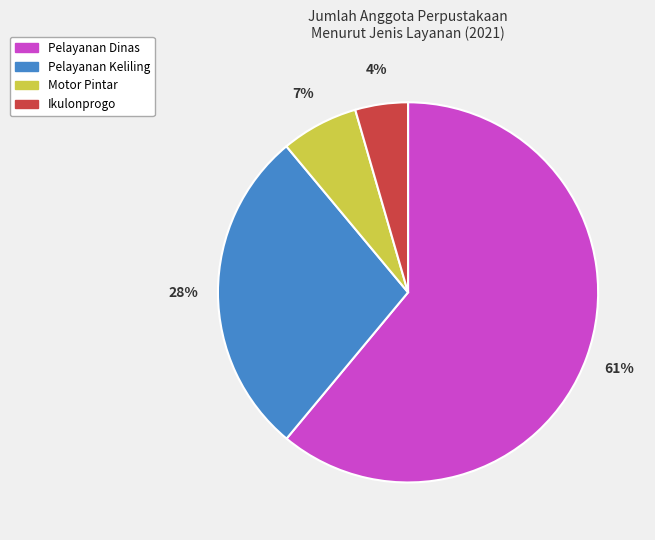

To the nearest percent, what percentage of the pie is Ikulonprogo?

4%